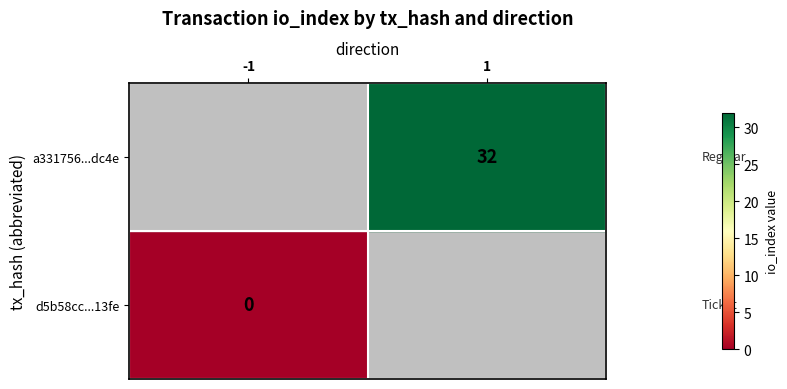

Is it true that a331756...dc4e equals 32 at 1?

True